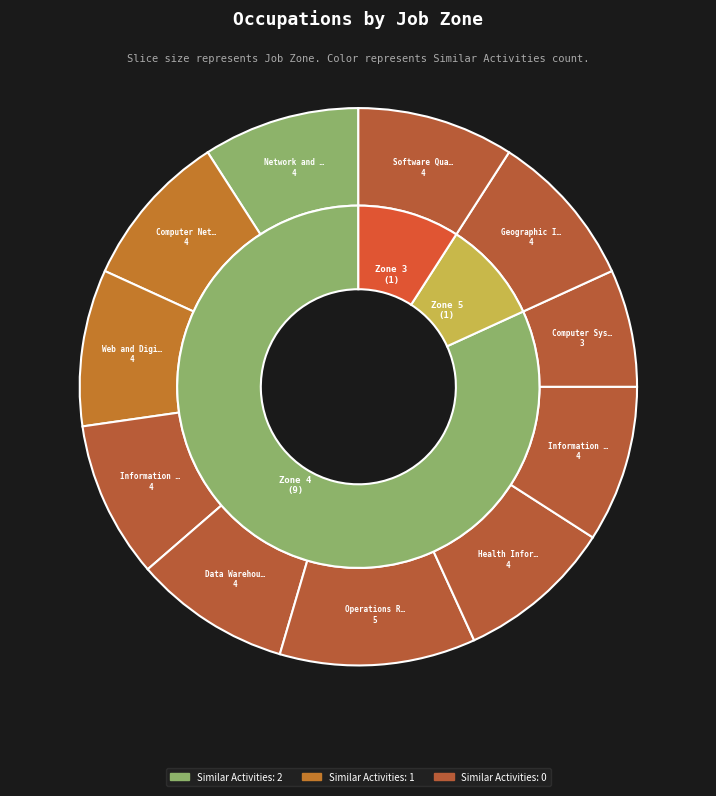

What is the total percentage of Computer Network Support Specialists and Information Security Engineers?

18.2%